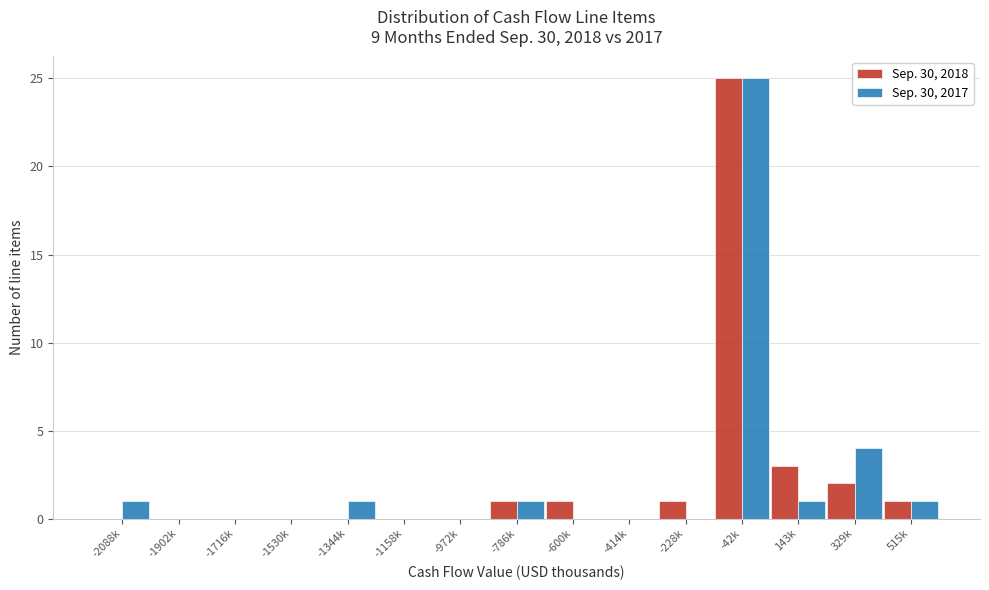

Reading left to right, transcribe all the data shown in this chart.

Sep. 30, 2018: -2088k=0	-1902k=0	-1716k=0	-1530k=0	-1344k=0	-1158k=0	-972k=0	-786k=1	-600k=1	-414k=0	-228k=1	-42k=25	143k=3	329k=2	515k=1
Sep. 30, 2017: -2088k=1	-1902k=0	-1716k=0	-1530k=0	-1344k=1	-1158k=0	-972k=0	-786k=1	-600k=0	-414k=0	-228k=0	-42k=25	143k=1	329k=4	515k=1